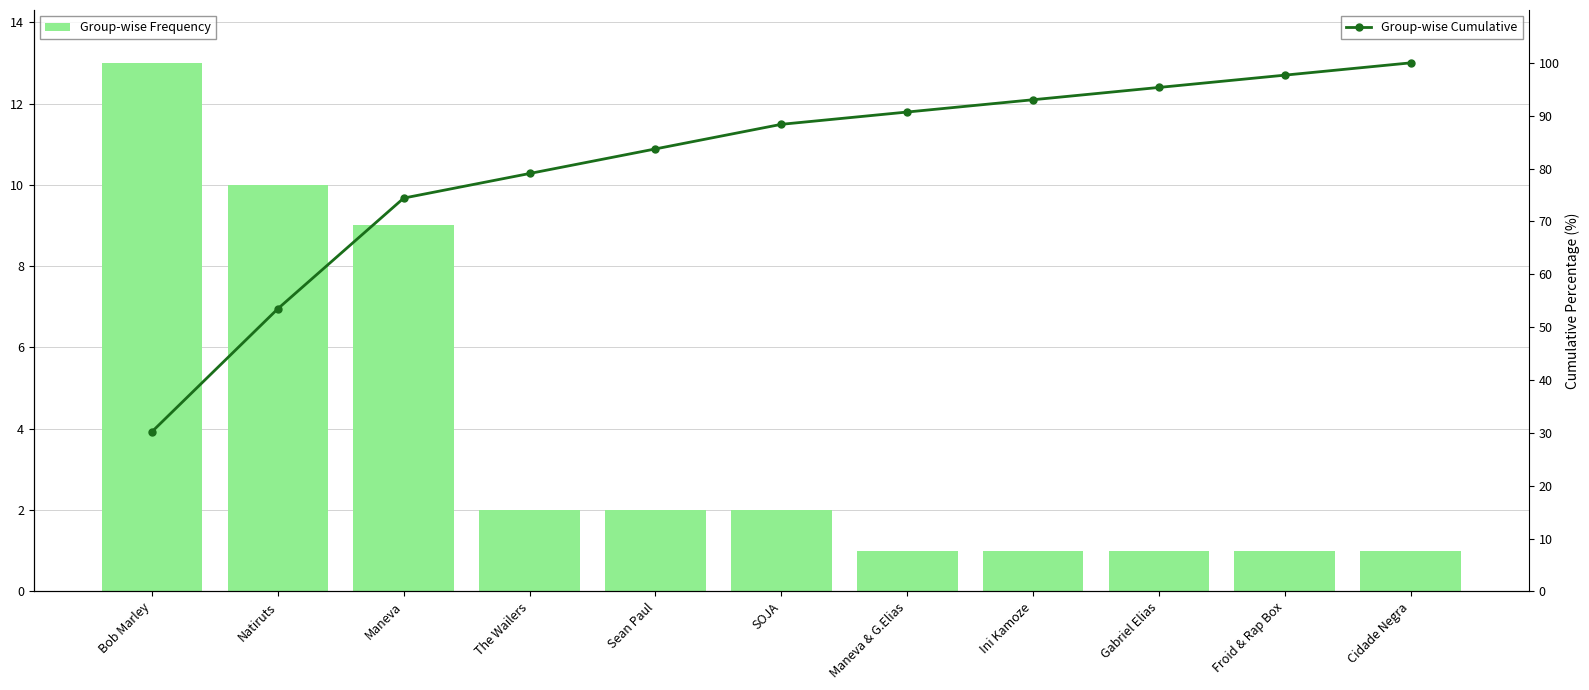

What is the label of the 1st bar from the right?

Cidade Negra